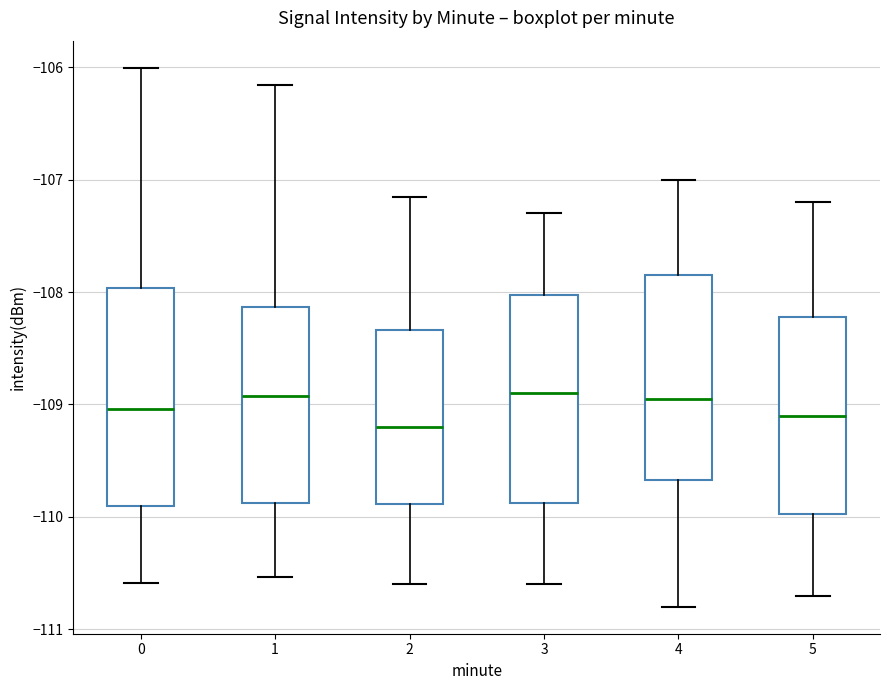

Reading left to right, transcribe this box plot: for each box, give where its median line is, the range the box spans, and where its two whiskers end, as read against the y-axis. The values are not printed on the chart, so give them approximately, as read against the axis.

0: median -109.0, box -109.9 to -108.0, whiskers -110.6 to -106.0
1: median -108.9, box -109.9 to -108.1, whiskers -110.5 to -106.2
2: median -109.2, box -109.9 to -108.3, whiskers -110.6 to -107.1
3: median -108.9, box -109.9 to -108.0, whiskers -110.6 to -107.3
4: median -108.9, box -109.7 to -107.8, whiskers -110.8 to -107.0
5: median -109.1, box -110.0 to -108.2, whiskers -110.7 to -107.2